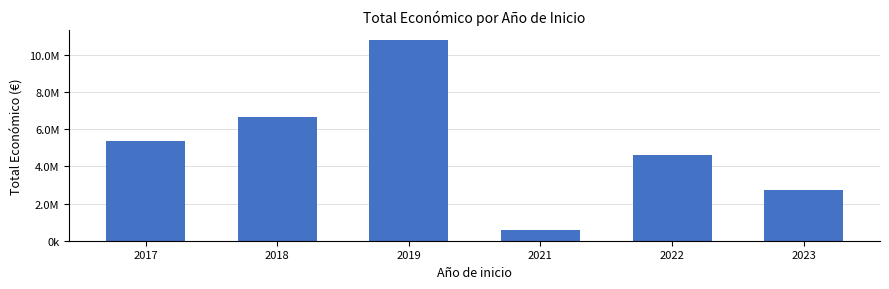

What is the value of the 5th bar from the left?

4597339.6